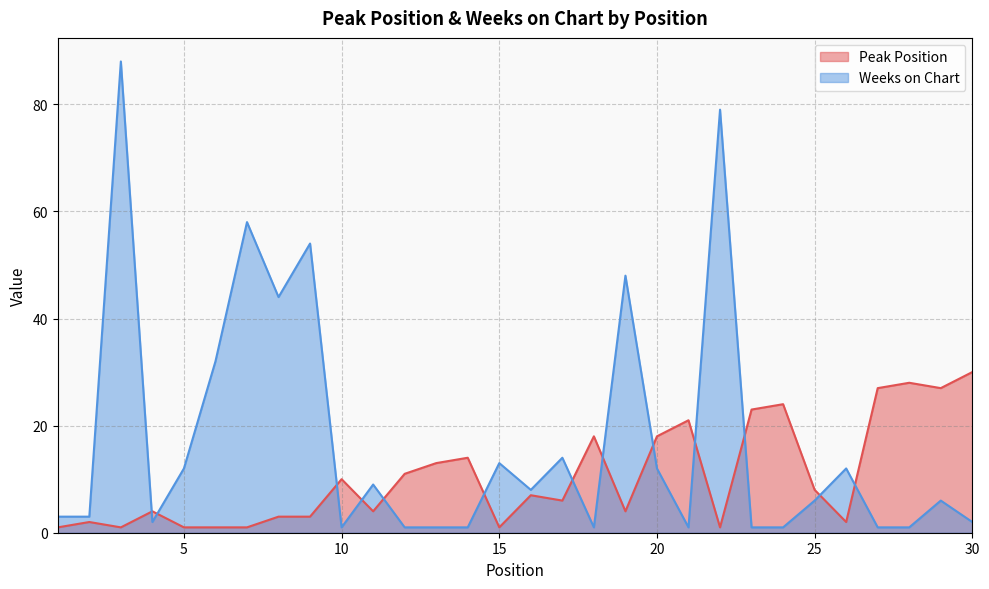

Which label corresponds to the largest value in the chart?

3